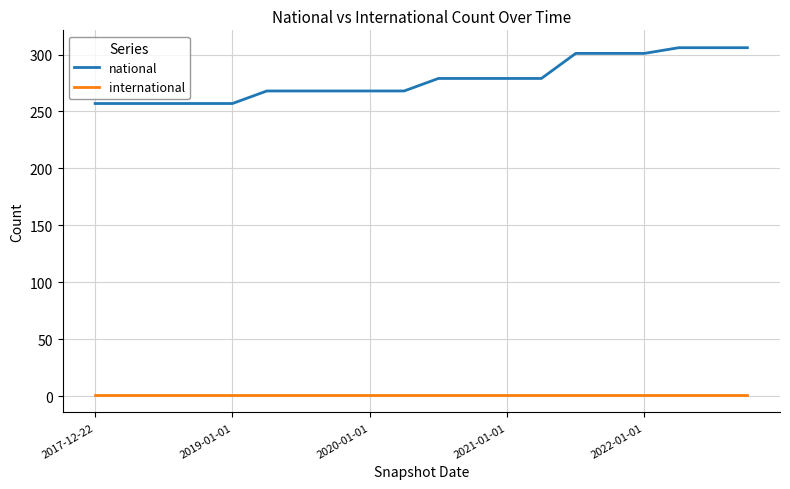

Reading left to right, transcribe all the data shown in this chart.

national: 257	257	257	257	257	268	268	268	268	268	279	279	279	279	301	301	301	306	306	306
international: 1	1	1	1	1	1	1	1	1	1	1	1	1	1	1	1	1	1	1	1